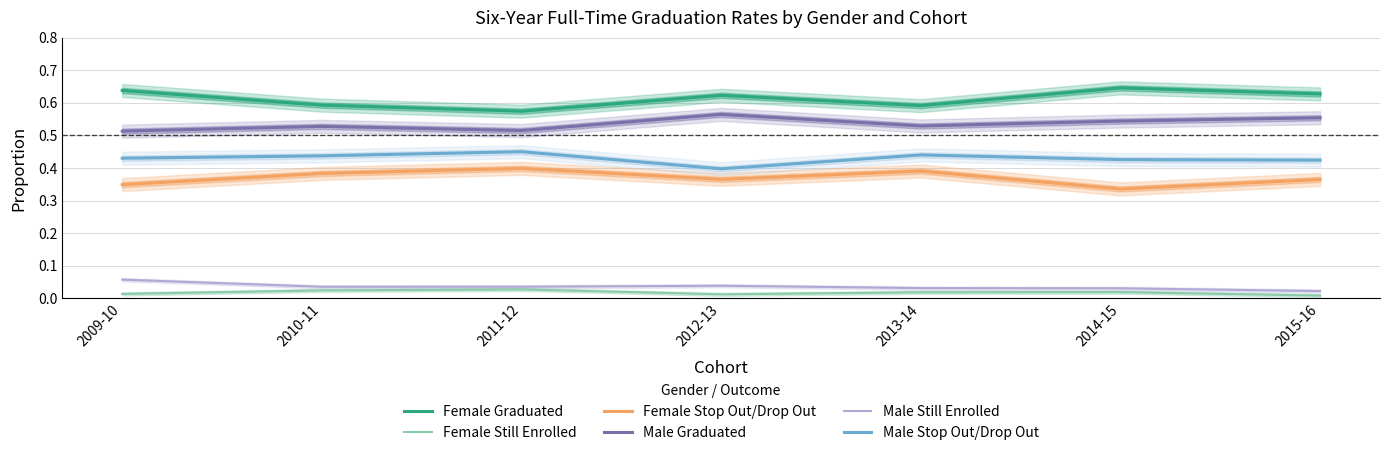

Rank the series at 2011-12 from lowest to highest value.

Female Still Enrolled, Male Still Enrolled, Female Stop Out/Drop Out, Male Stop Out/Drop Out, Male Graduated, Female Graduated